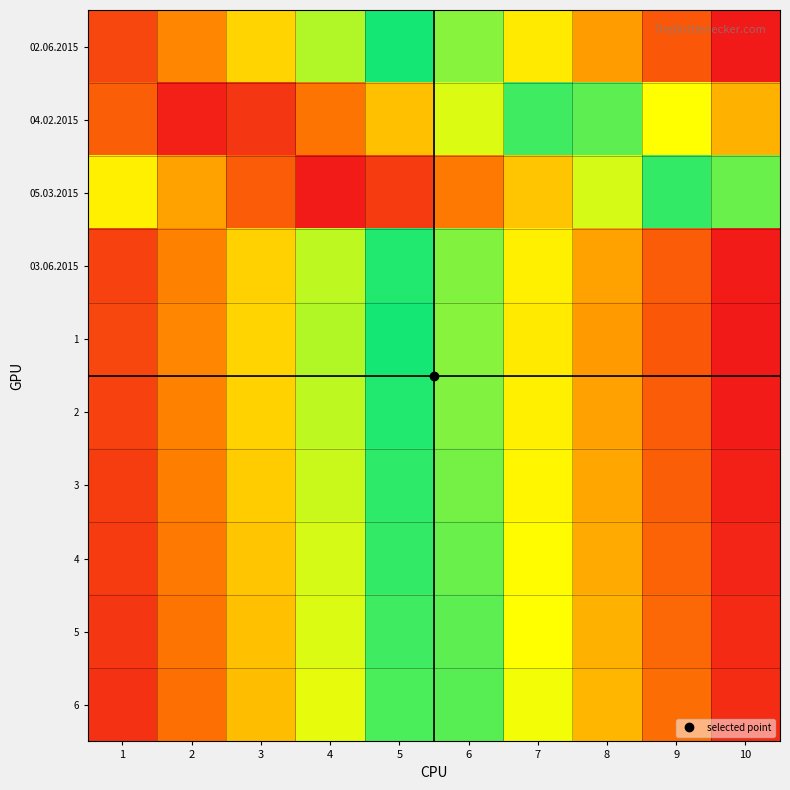

Between 7 and 6, which is larger?

6